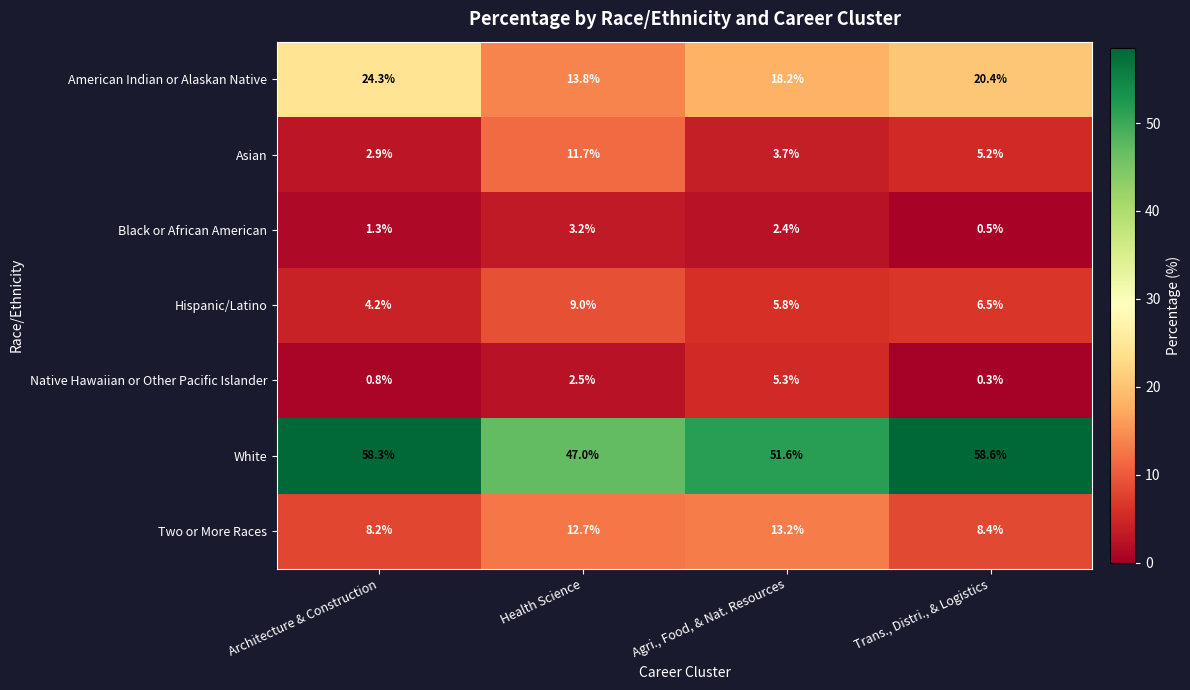

Rank the series by their maximum value, from lowest to highest.

Black or African American, Native Hawaiian or Other Pacific Islander, Hispanic/Latino, Asian, Two or More Races, American Indian or Alaskan Native, White